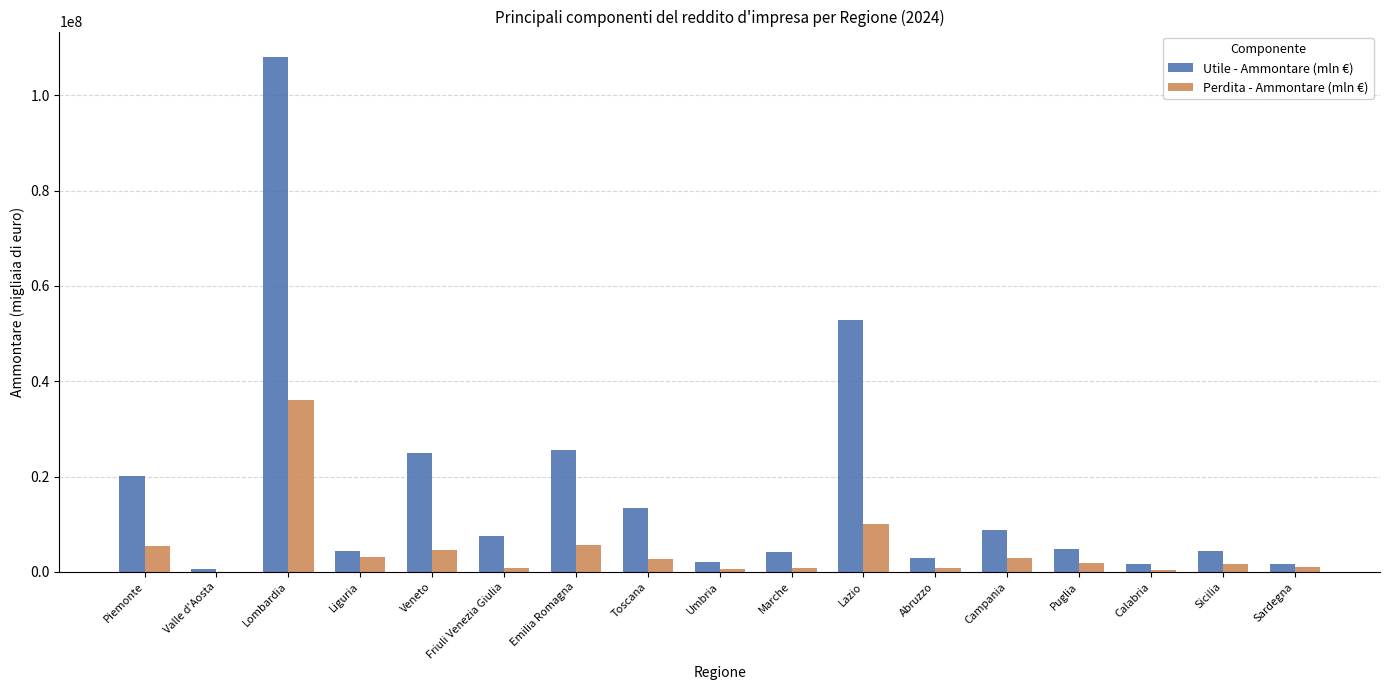

Where is Utile - Ammontare (mln €) nearest to the value 54271533?

Lazio